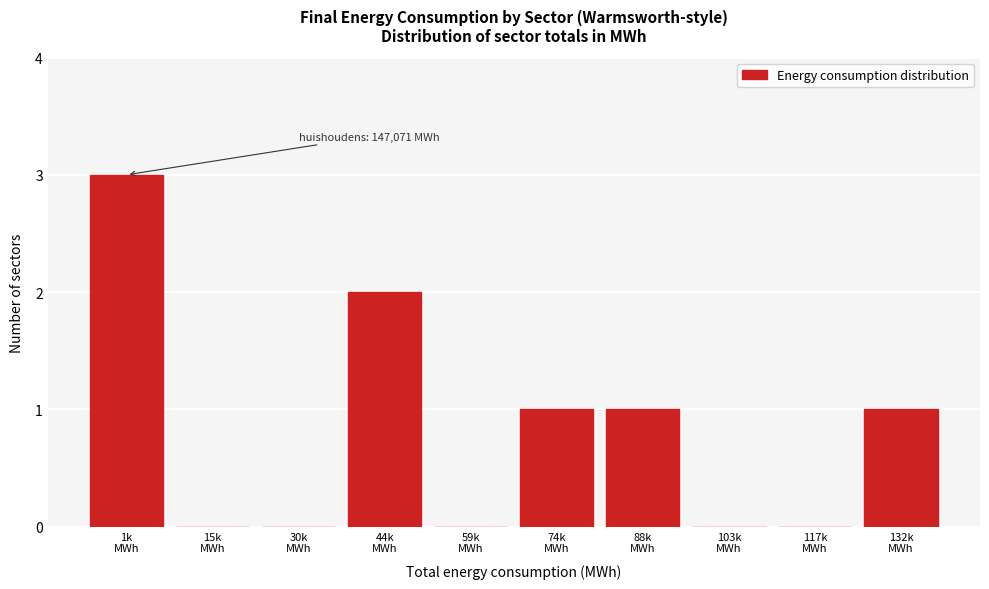

What is the greatest value displayed?

3